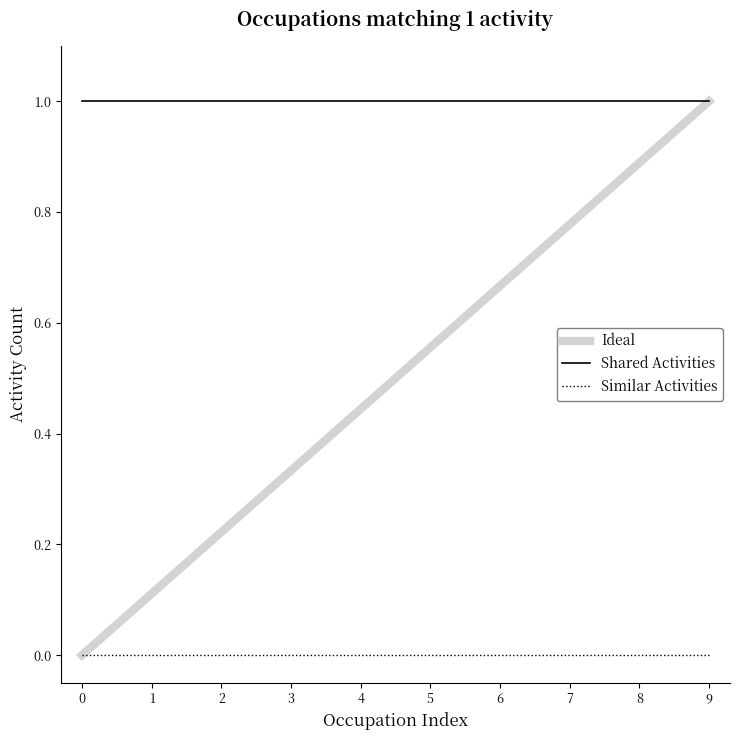

Does the chart display data point markers on the line(s)?

No